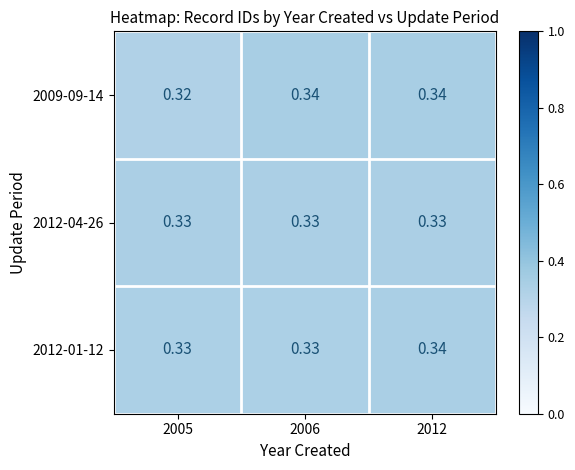

Is the value of 2012-01-12 at 2006 greater than the value of 2009-09-14 at 2012?

No